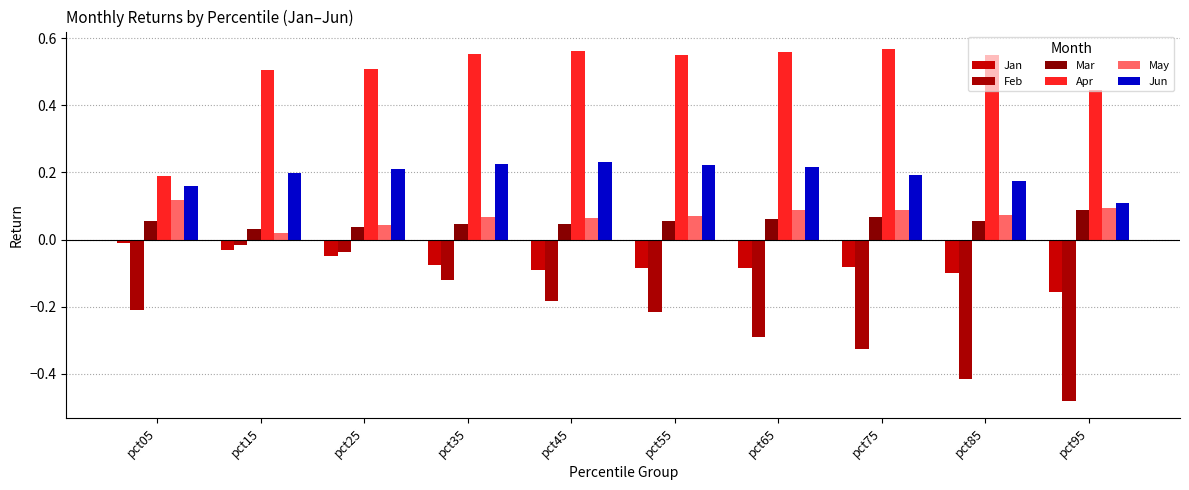

What is the sum of the Jun values at pct55 and pct25?

0.4